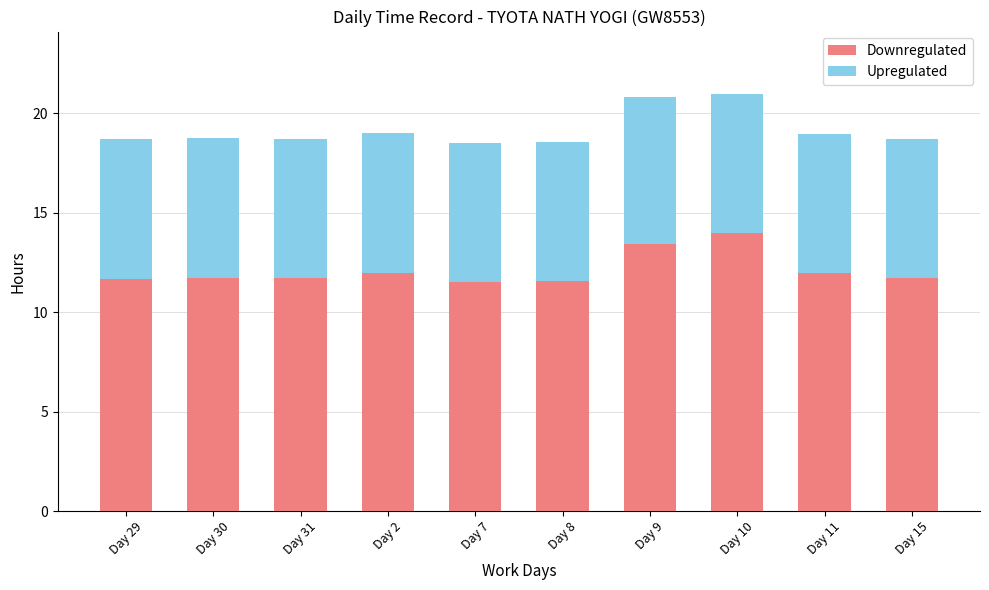

What is the lowest value of the Downregulated series?

11.5